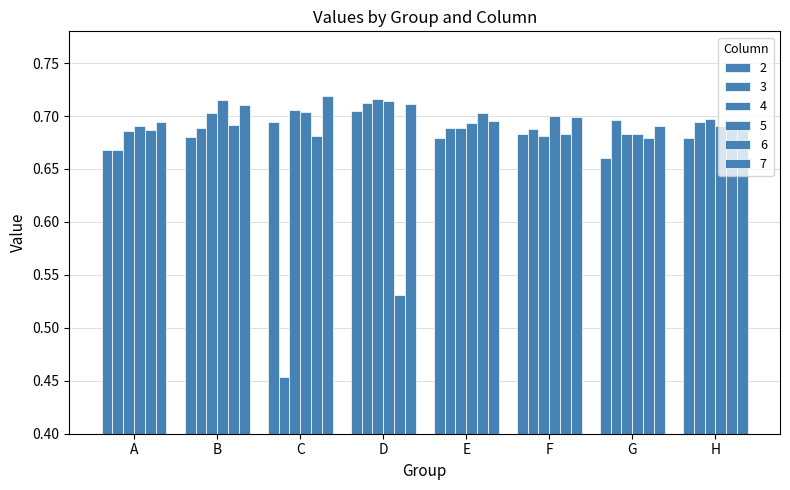

How many distinct data groups are displayed?

6